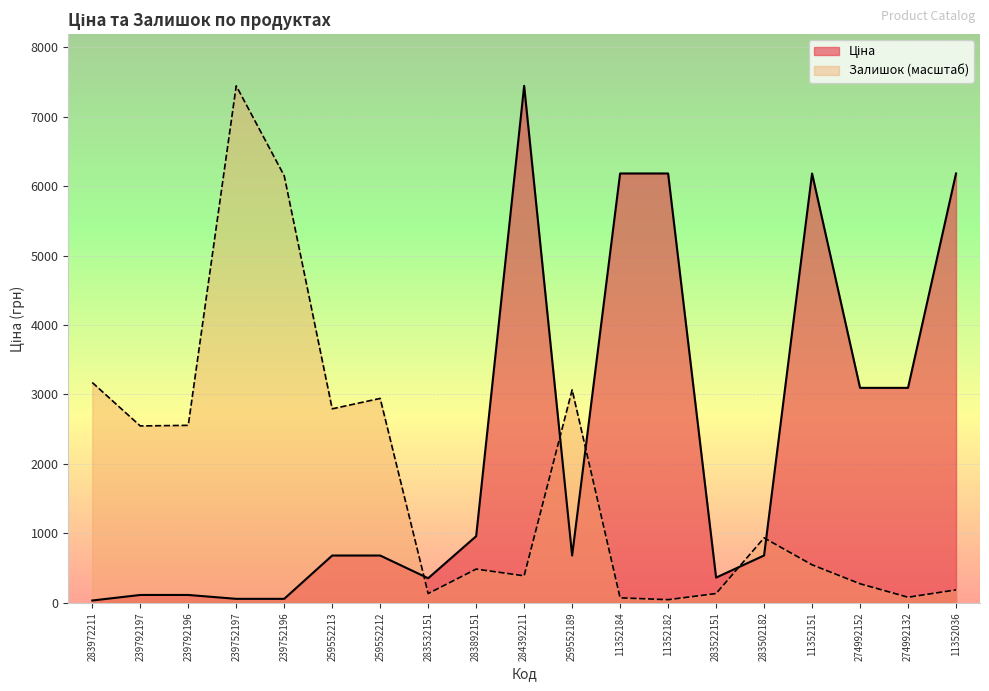

Which series has the largest total across all categories?

Ціна